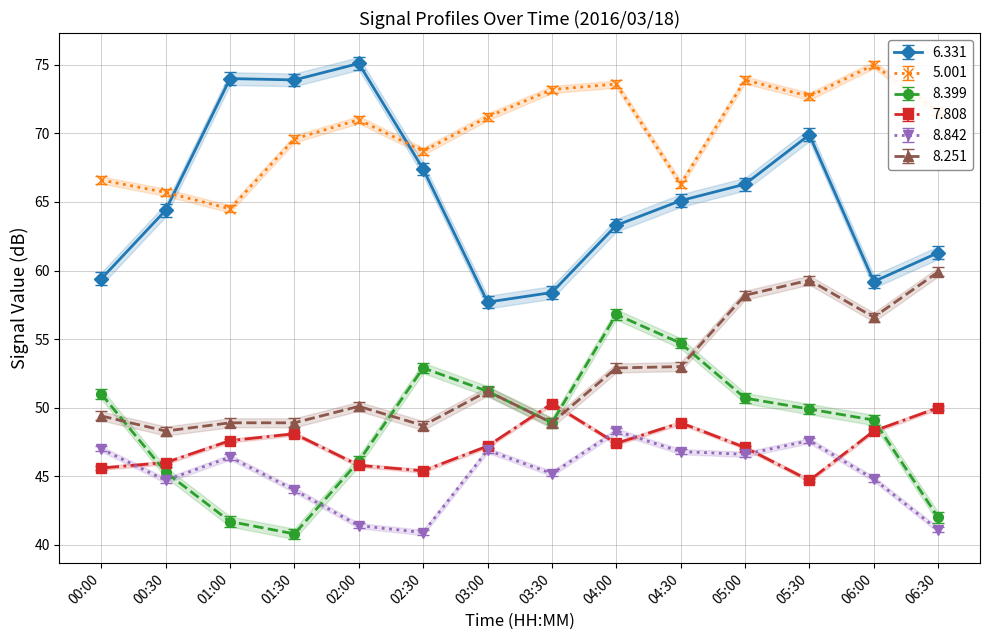

What is the approximate value of 6.331 at 01:00?

74.0